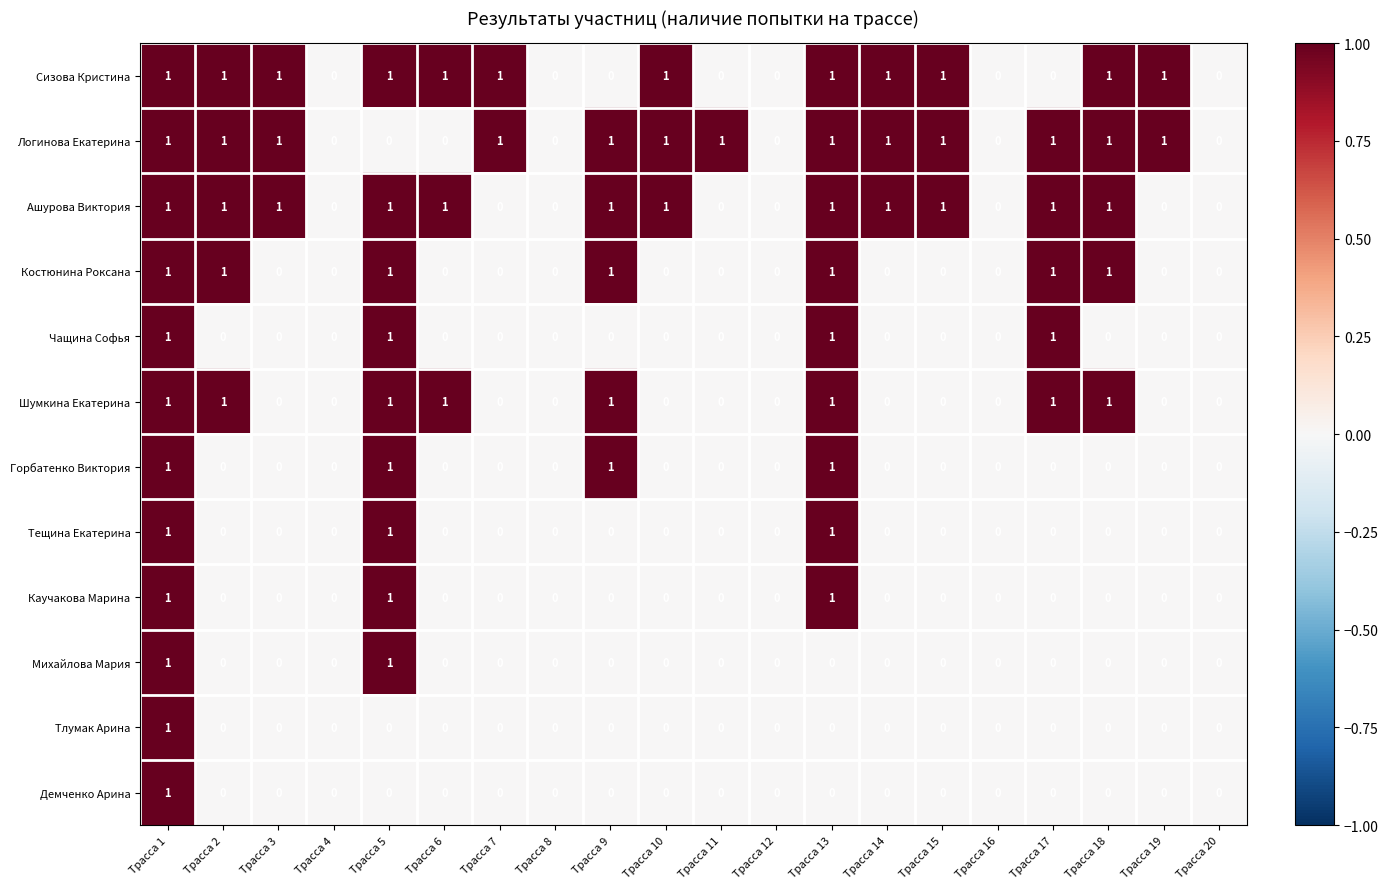

At which category is the sum across all series the highest?

Трасса 1